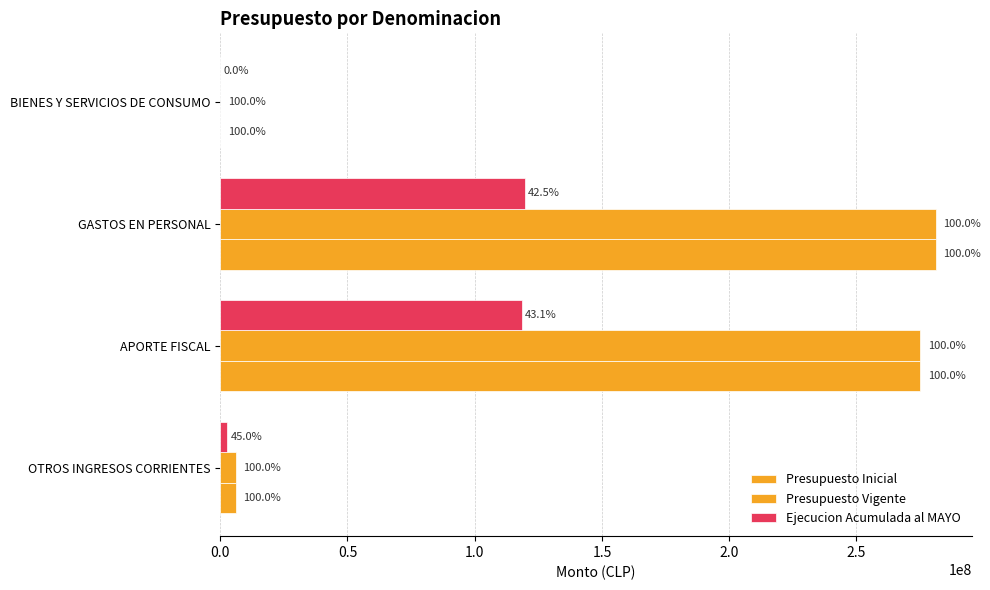

What is the sum of all Ejecucion Acumulada al MAYO values?

240941929